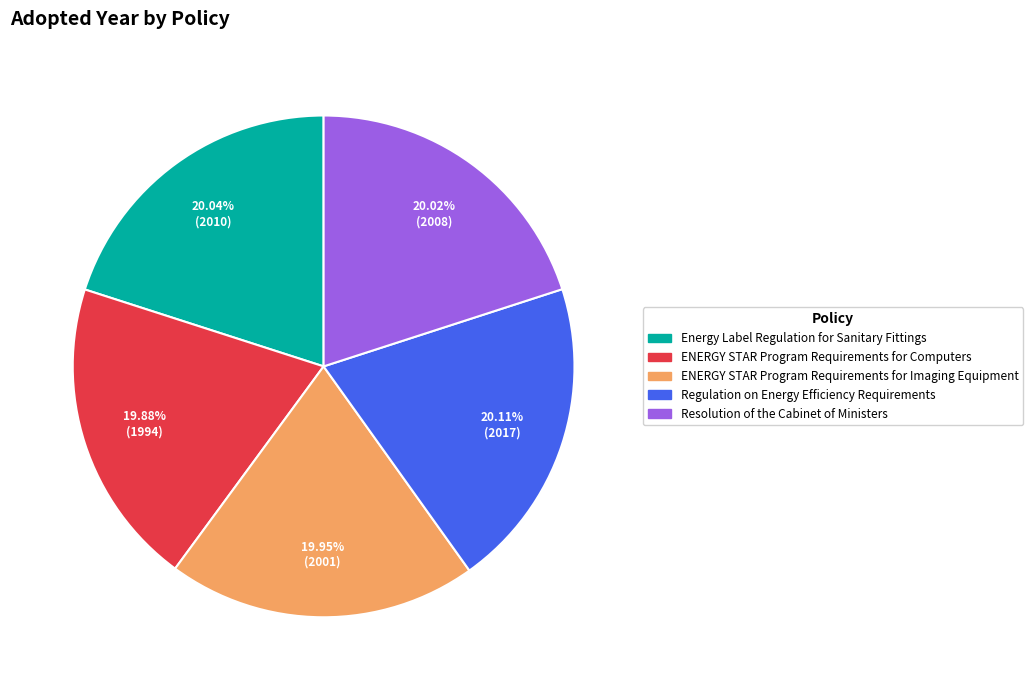

To the nearest percent, what percentage of the pie is Resolution of the Cabinet of Ministers?

20%